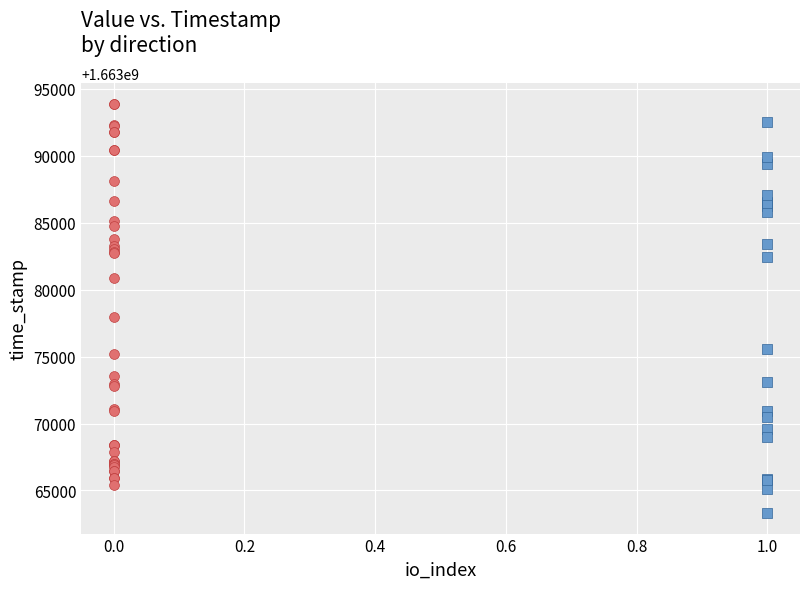

Which series reaches the minimum Y coordinate?

direction = +1